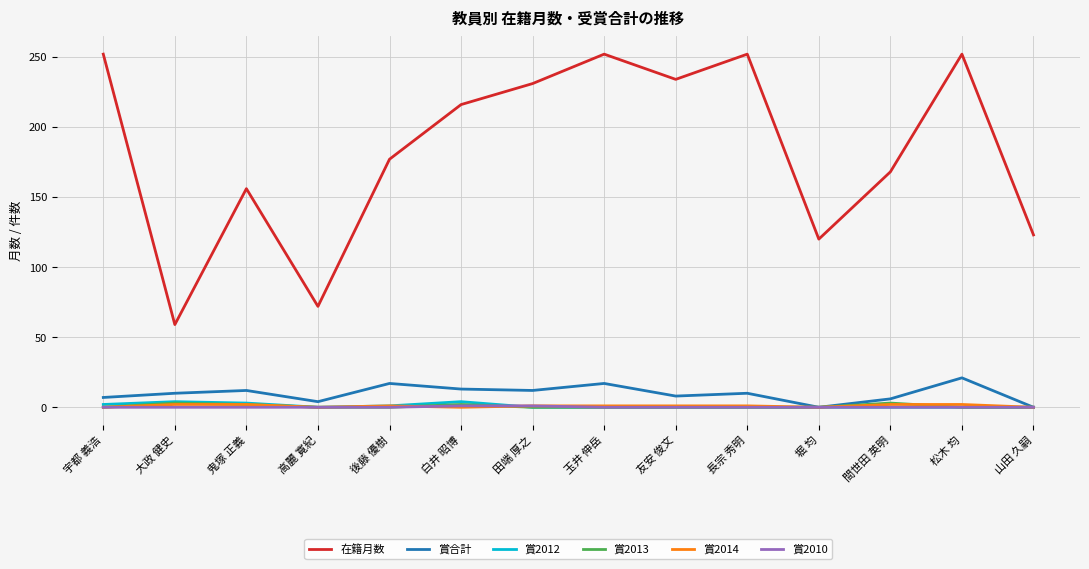

The 賞2014 series shows 1 at 玉井 伸岳. True or false?

True